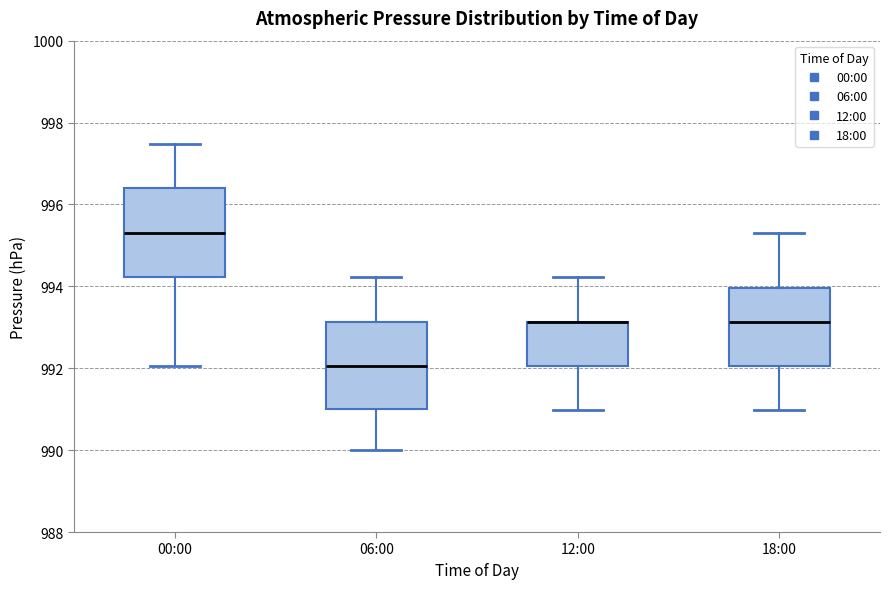

Where does the upper whisker of the box for 18:00 end on the y-axis? The values are not printed on the chart, so give them approximately, as read against the axis.

995.4